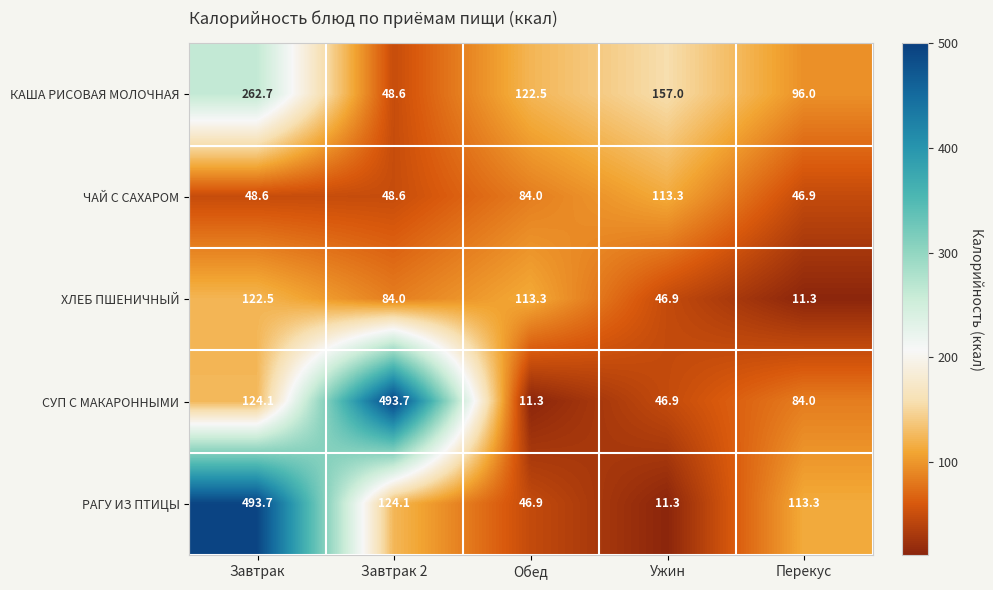

What is the minimum value for ХЛЕБ ПШЕНИЧНЫЙ?

11.3